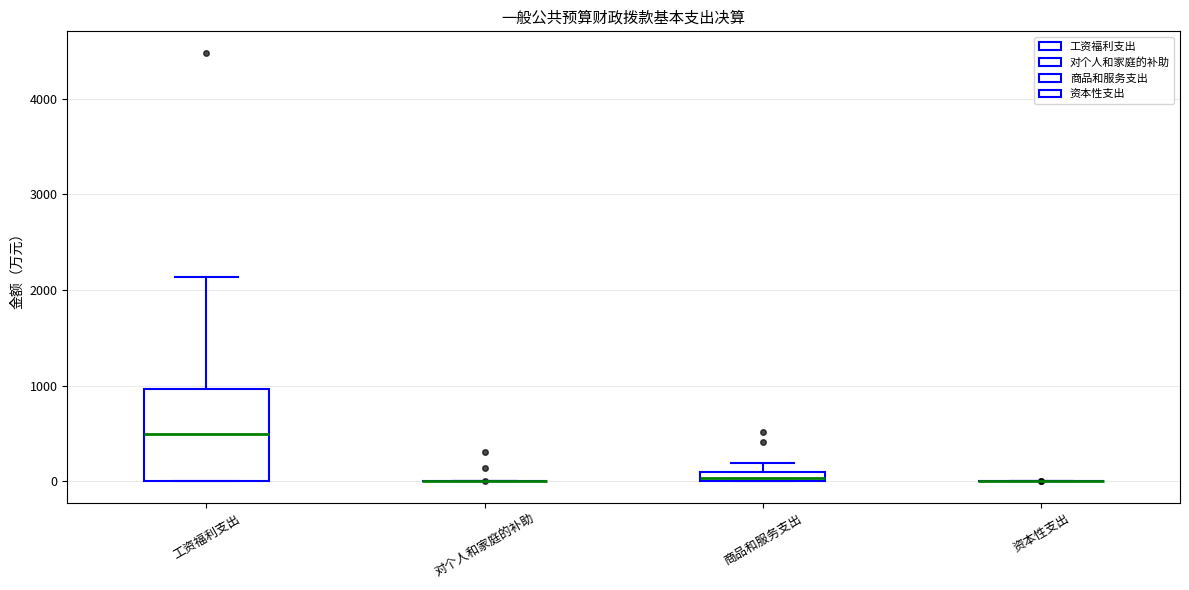

Comparing the boxes themselves (not the whiskers), which one is the tallest?

工资福利支出